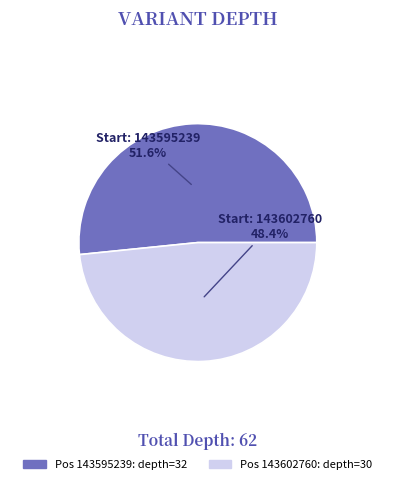

To the nearest percent, what is the average slice percentage?

50%